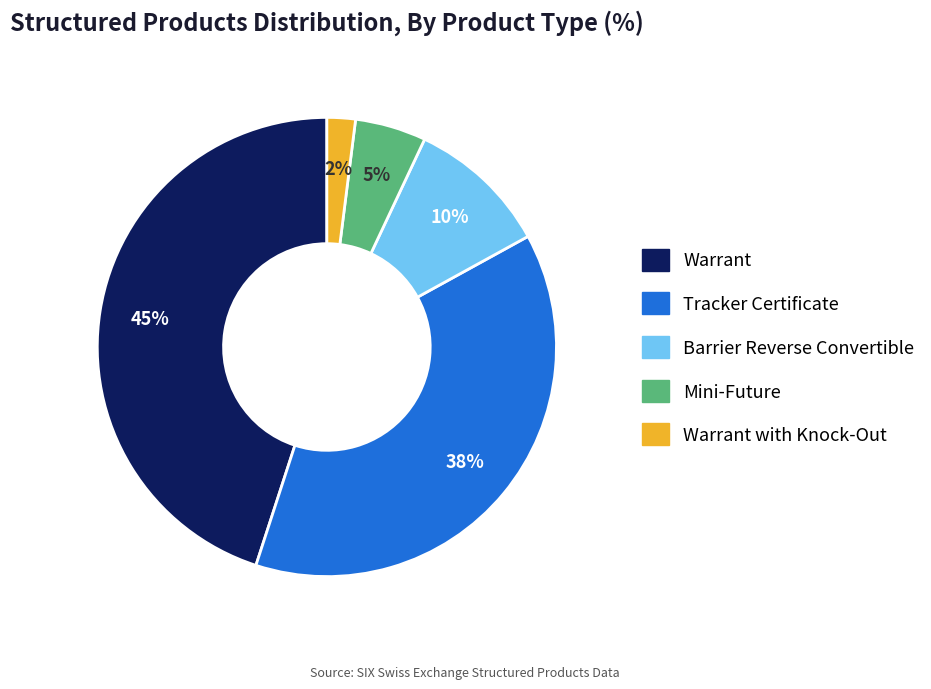

To the nearest percent, what is the difference between the largest and smallest slice percentages?

43%